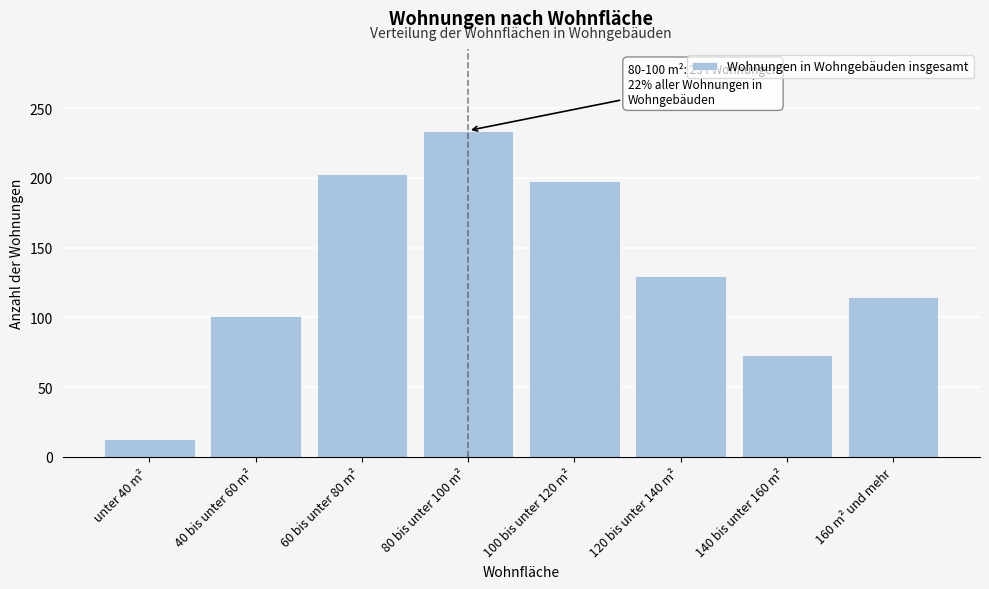

Reading left to right, extract all data points from this chart.

unter 40 m²=13	40 bis unter 60 m²=101	60 bis unter 80 m²=203	80 bis unter 100 m²=234	100 bis unter 120 m²=198	120 bis unter 140 m²=130	140 bis unter 160 m²=73	160 m² und mehr=115